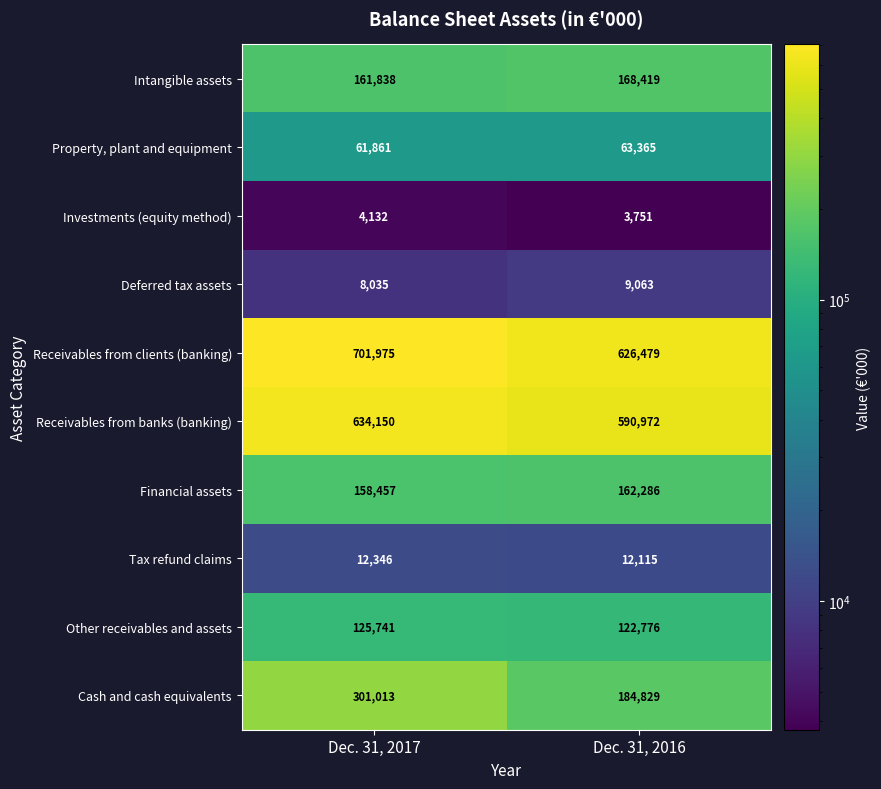

At which category is the sum across all series the highest?

Dec. 31, 2017